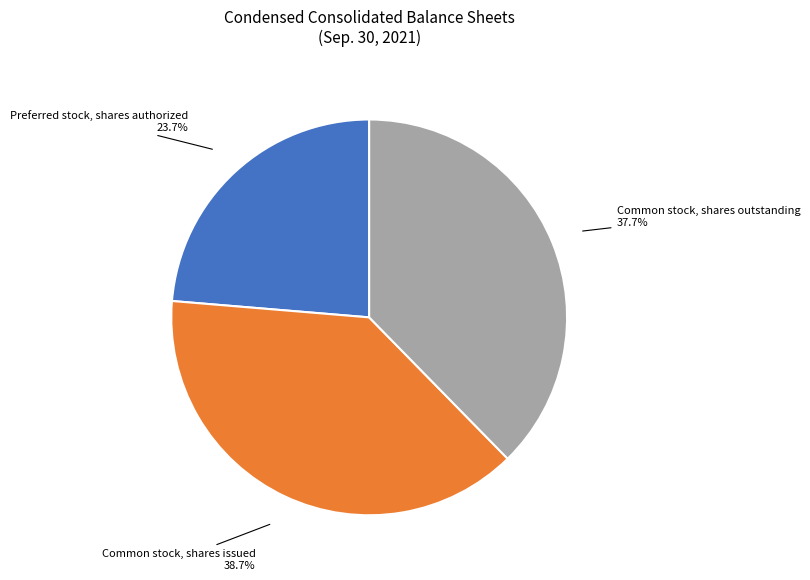

Is it true that Common stock, shares outstanding is 38% of the pie?

True